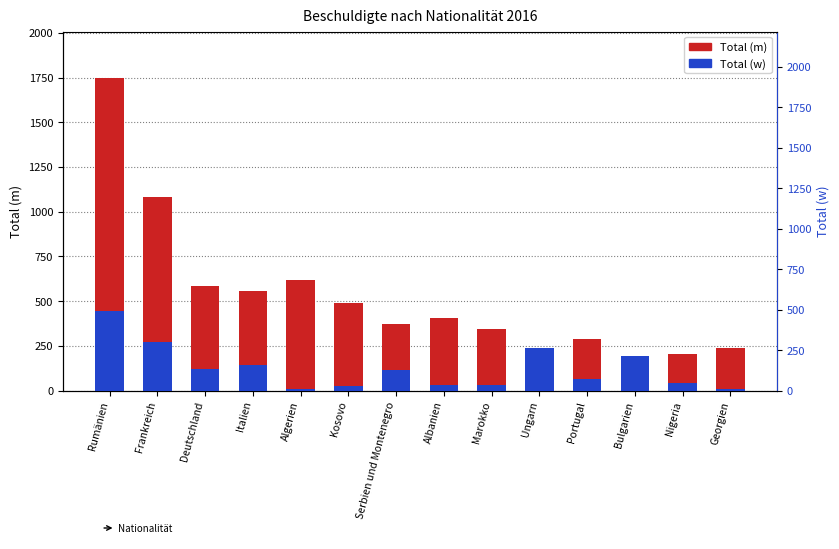

Is it true that Total (m) equals 1786 at Frankreich?

False